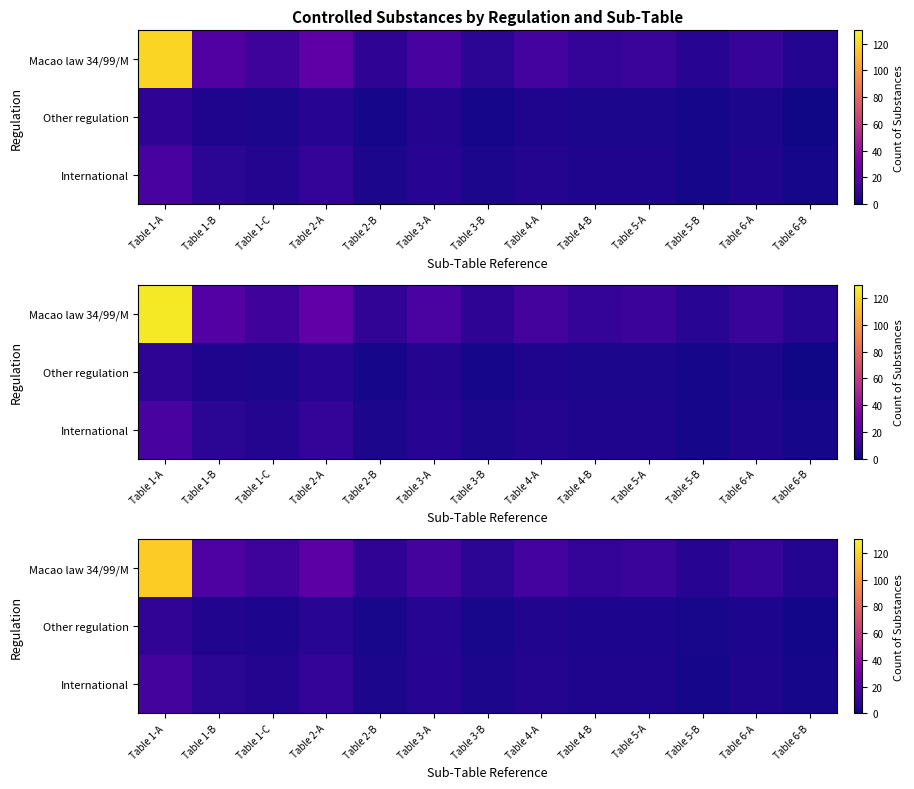

Rank the series by their maximum value, from highest to lowest.

Macao law 34/99/M, International, Other regulation